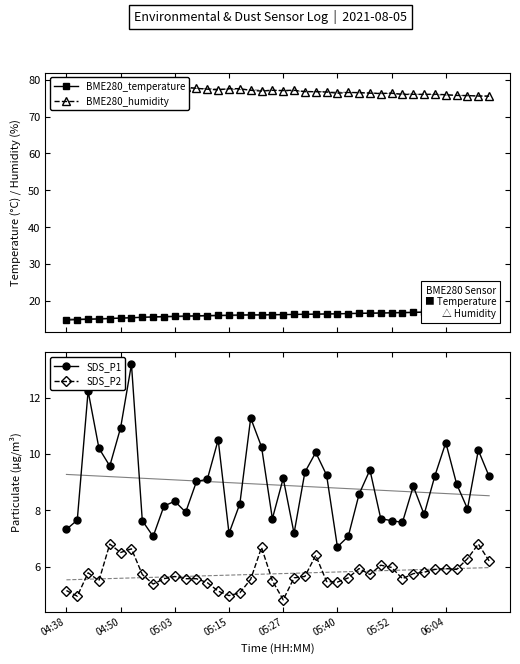

What is the lowest value of the BME280_temperature series?

14.8